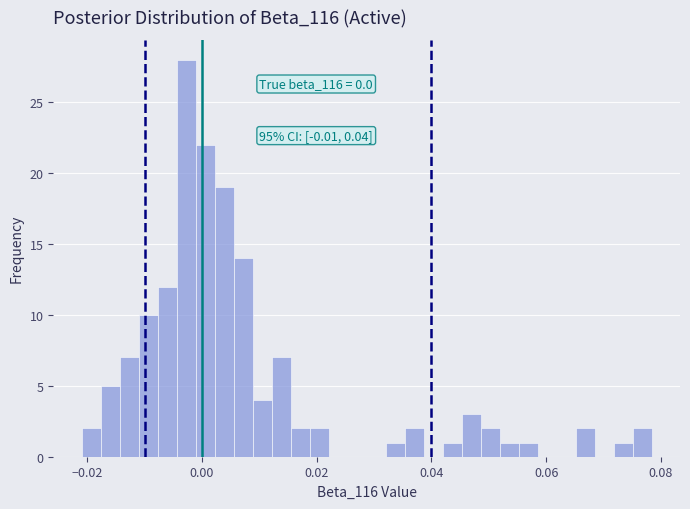

Read against the x-axis, roughly where is the centre of the tallest bar?

-0.002